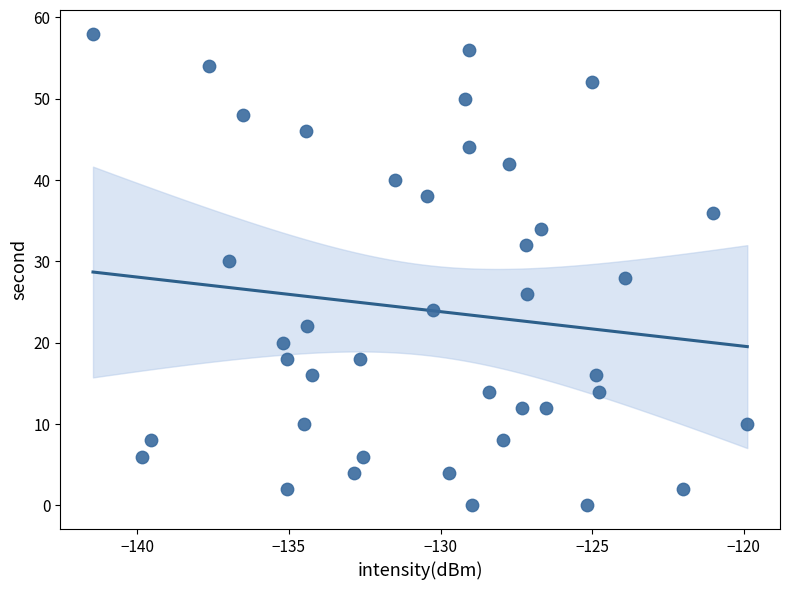

What is the range of Y values (max minus min)?

58